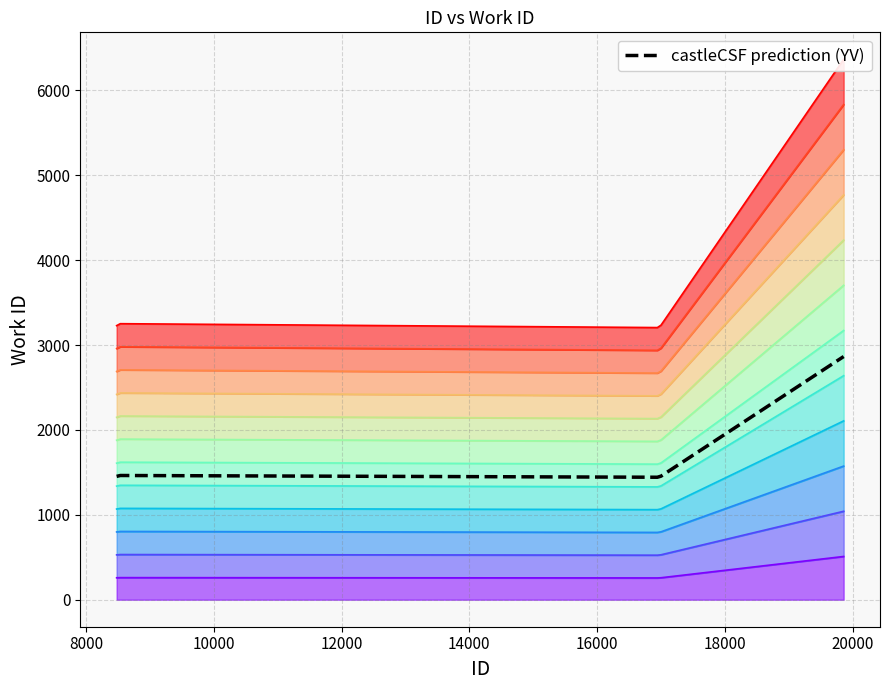

Where is the first local maximum?

8507